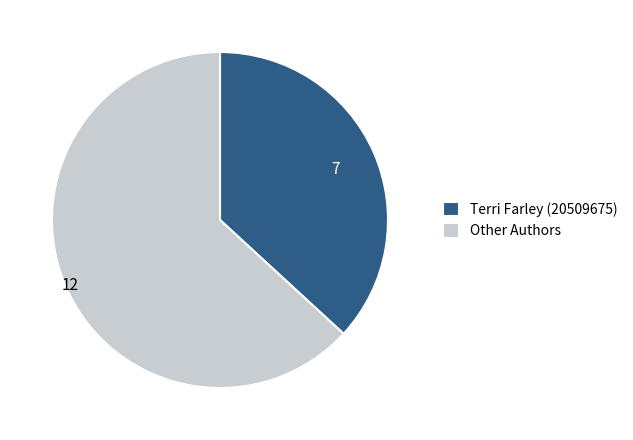

What is the largest slice in the pie chart?

Other Authors